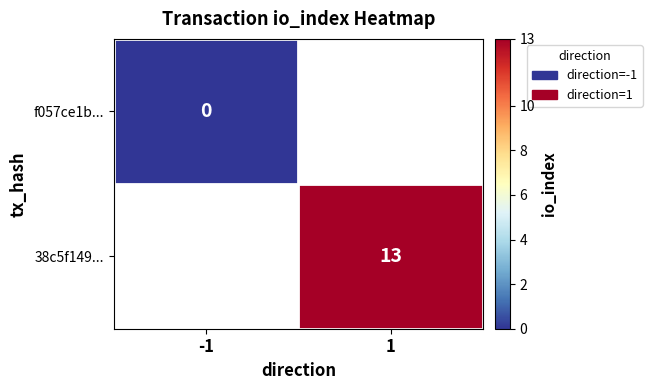

True or false: 38c5f149... has a value of 13 at 1.

True